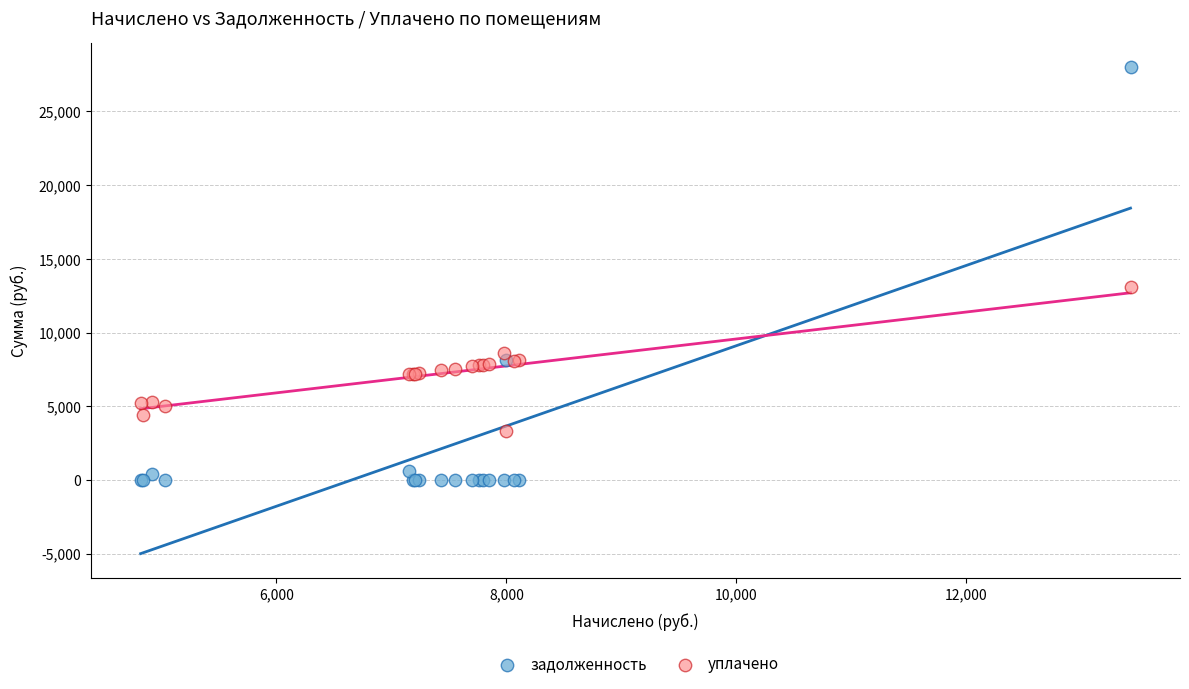

Which series contains the highest Y value?

задолженность